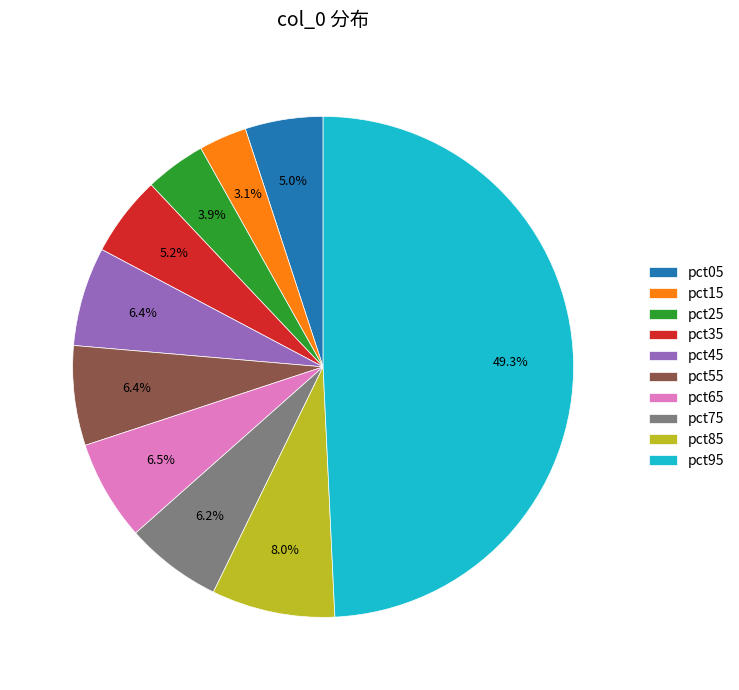

Combined, do pct65 and pct45 account for over 50%?

No